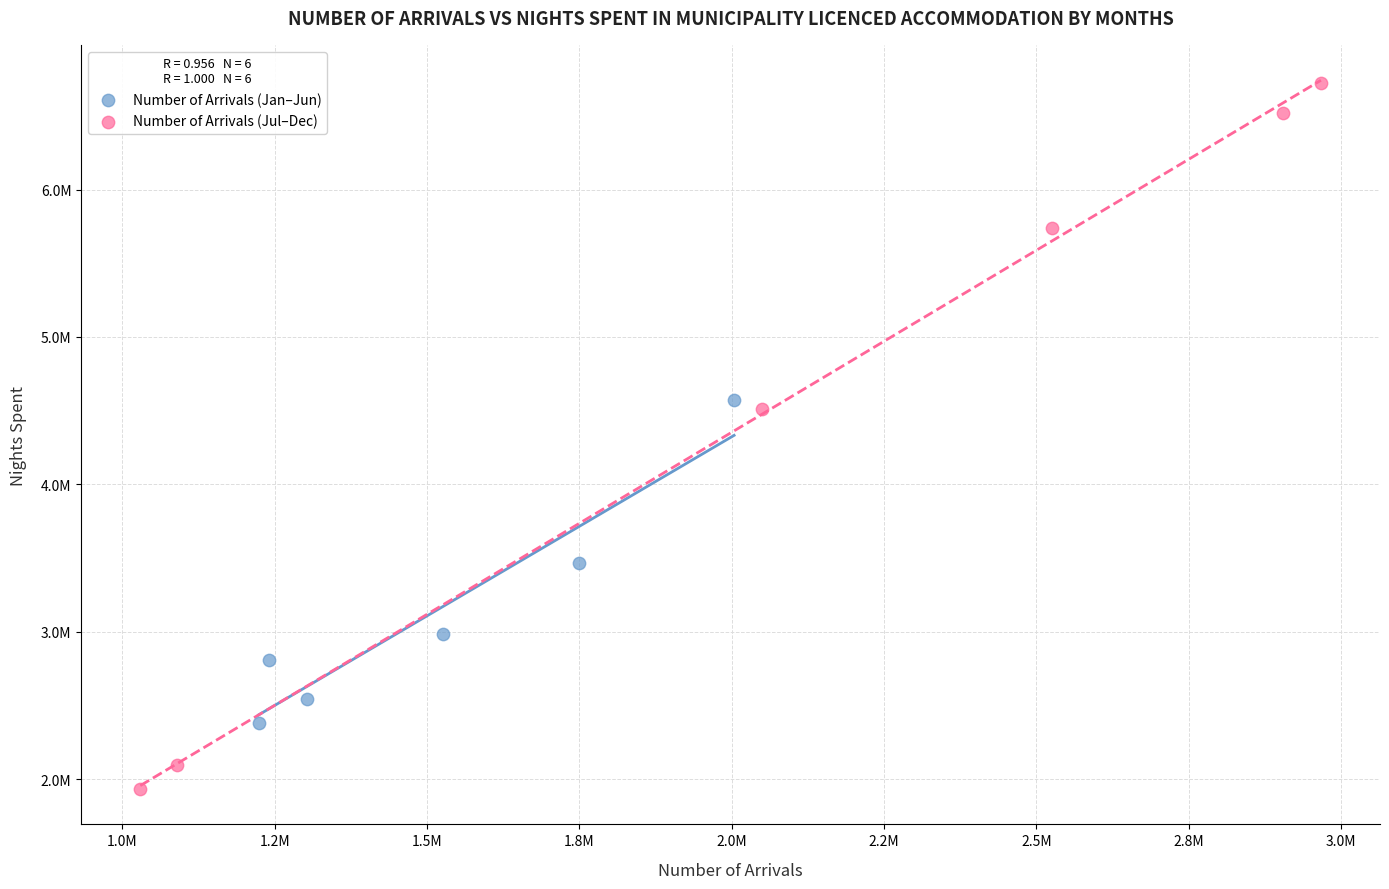

What are all the series names shown in the legend?

Number of Arrivals (Jan–Jun), Number of Arrivals (Jul–Dec)